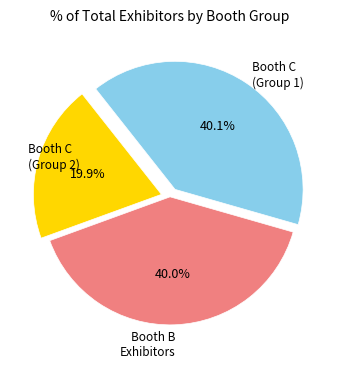

Does any single category account for the majority?

No